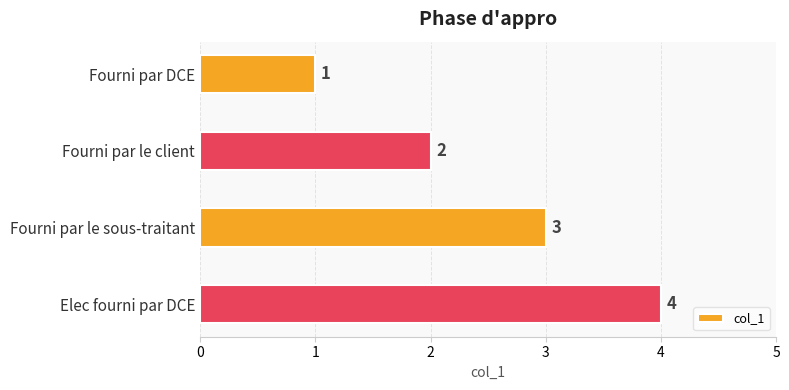

What position from the bottom is Fourni par DCE?

4